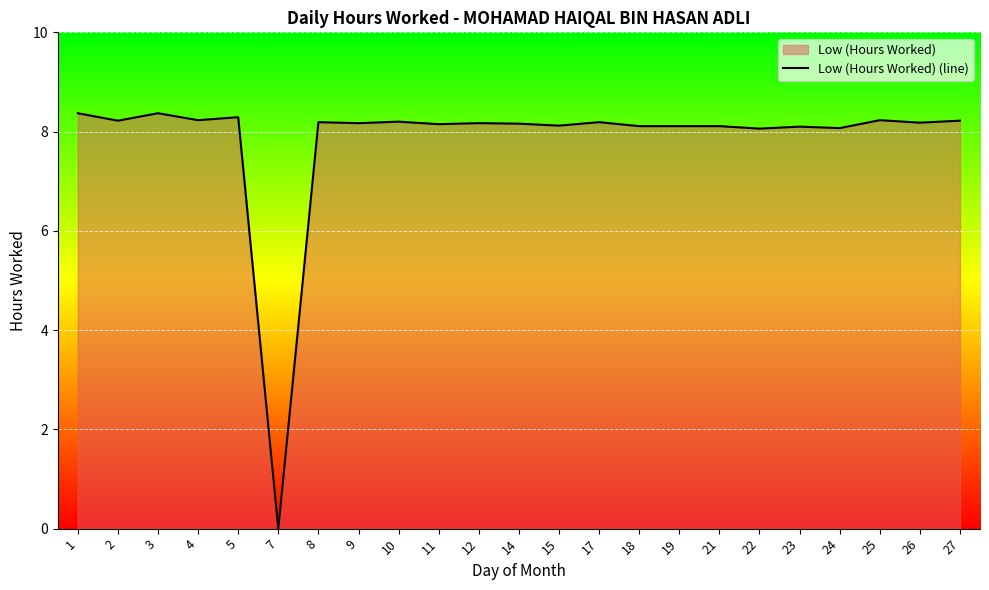

Reading left to right, transcribe all the data shown in this chart.

1=8.4	2=8.2	3=8.4	4=8.2	5=8.3	7=0.0	8=8.2	9=8.2	10=8.2	11=8.2	12=8.2	14=8.2	15=8.1	17=8.2	18=8.1	19=8.1	21=8.1	22=8.1	23=8.1	24=8.1	25=8.2	26=8.2	27=8.2